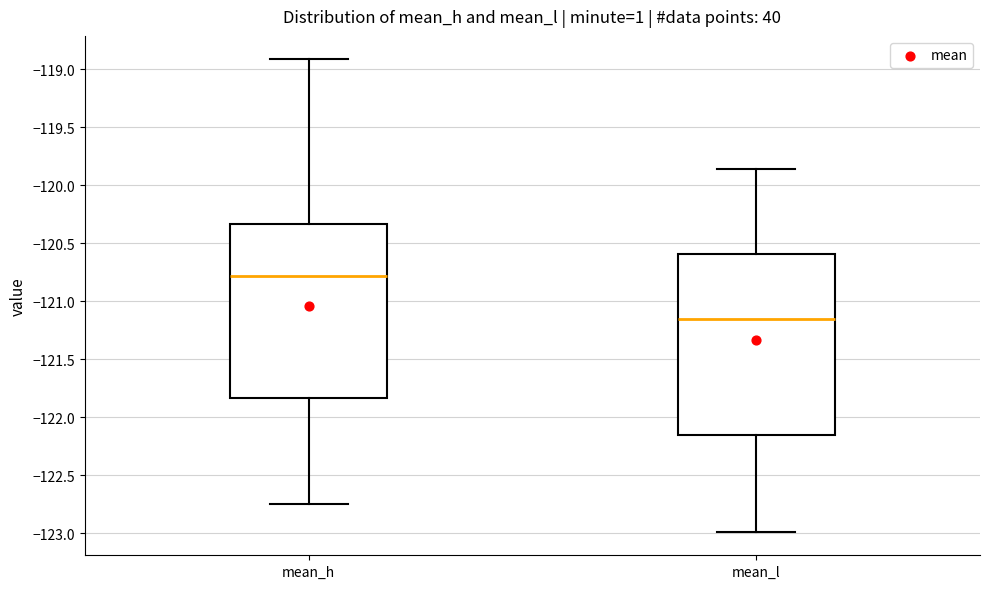

Where does the median line of the box for mean_l sit on the y-axis? The values are not printed on the chart, so give them approximately, as read against the axis.

-121.15